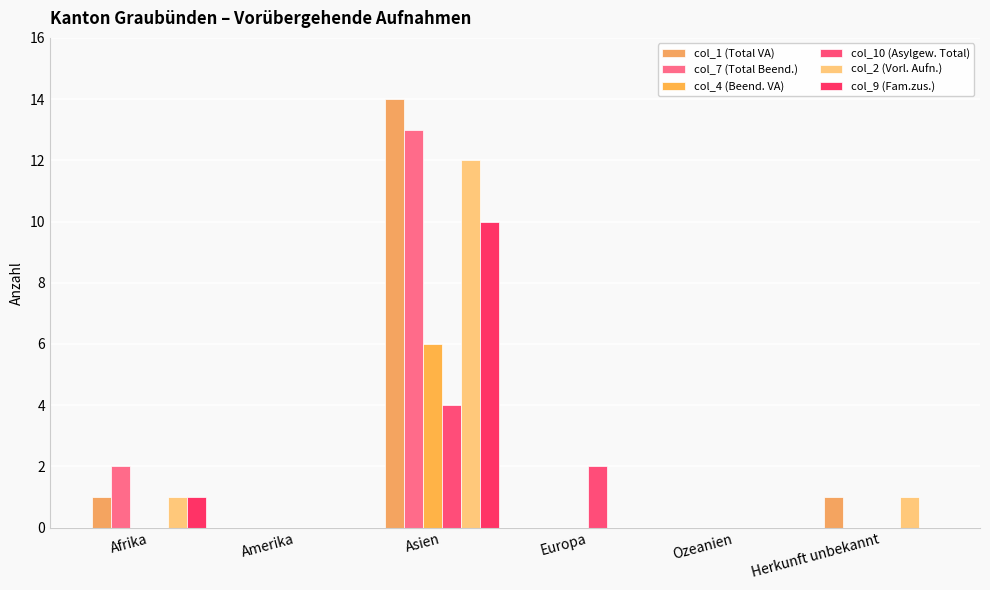

At which label is col_4 (Beend. VA) closest to 3?

Afrika